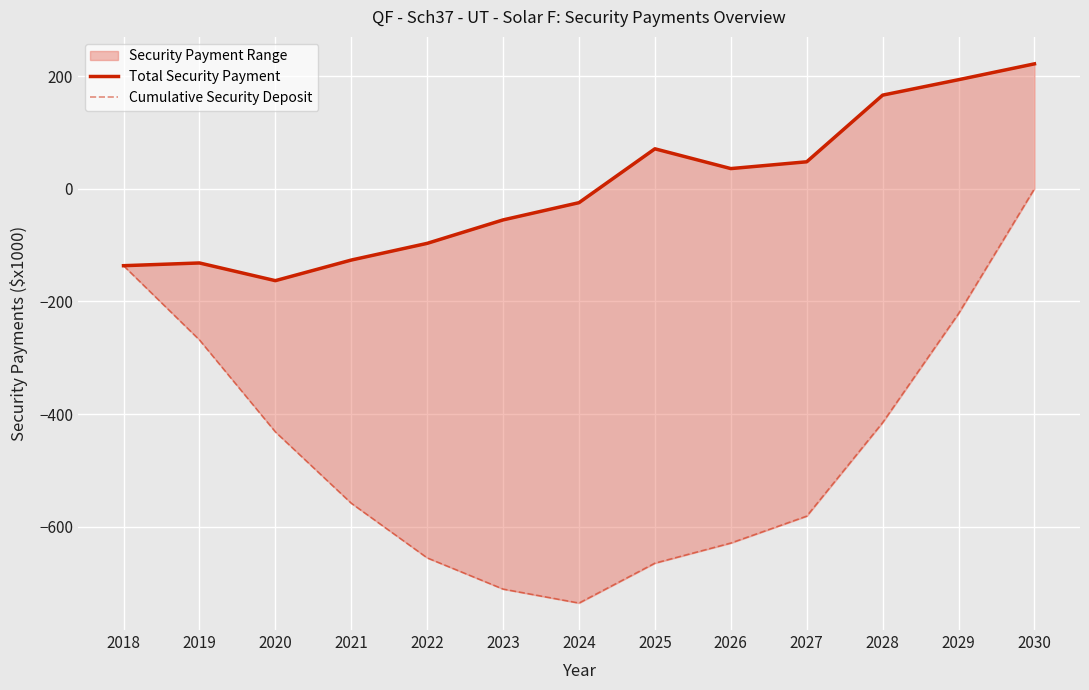

Reading left to right, extract all data points from this chart.

Total Security Payment: 2018=-136.7	2019=-131.8	2020=-163.2	2021=-126.6	2022=-97.0	2023=-55.4	2024=-24.8	2025=70.8	2026=35.7	2027=47.8	2028=166.1	2029=193.5	2030=221.6
Cumulative Security Deposit: 2018=-136.7	2019=-268.5	2020=-431.7	2021=-558.3	2022=-655.4	2023=-710.7	2024=-735.5	2025=-664.7	2026=-629.0	2027=-581.2	2028=-415.1	2029=-221.6	2030=0.0